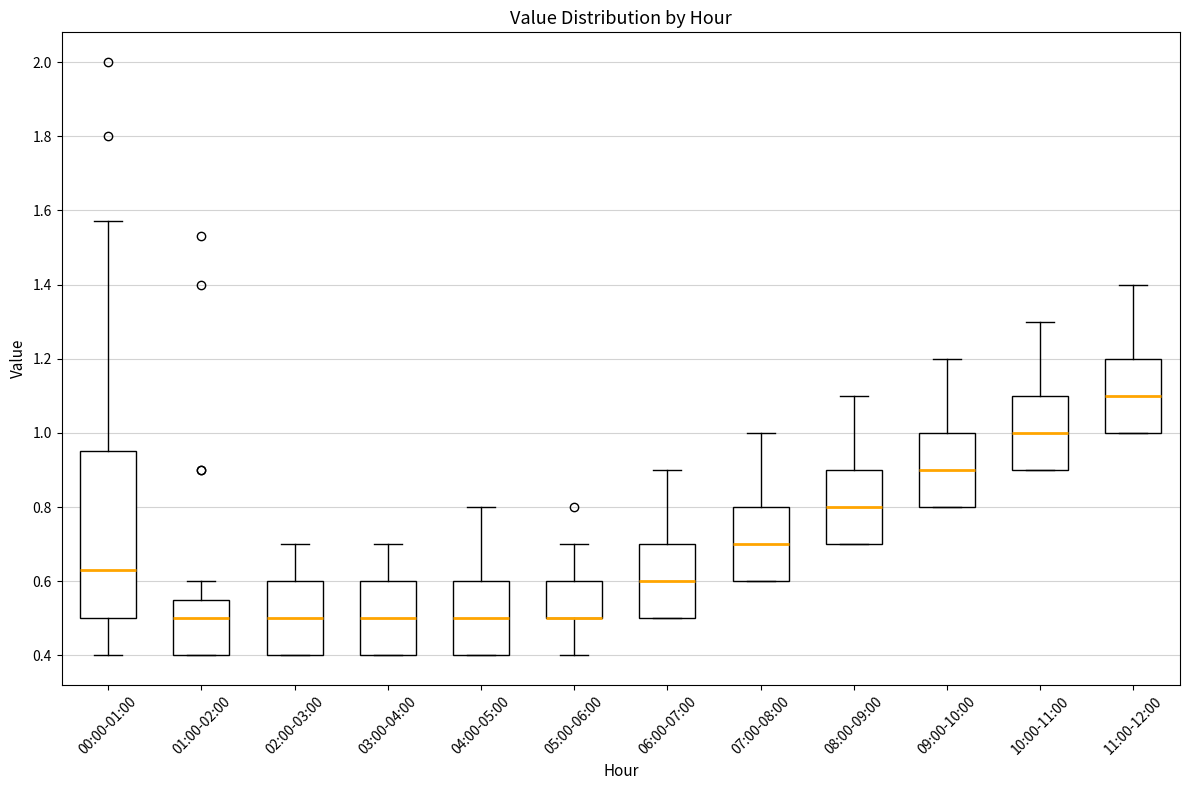

Which box is the tallest, from its lower edge to its upper edge?

00:00-01:00